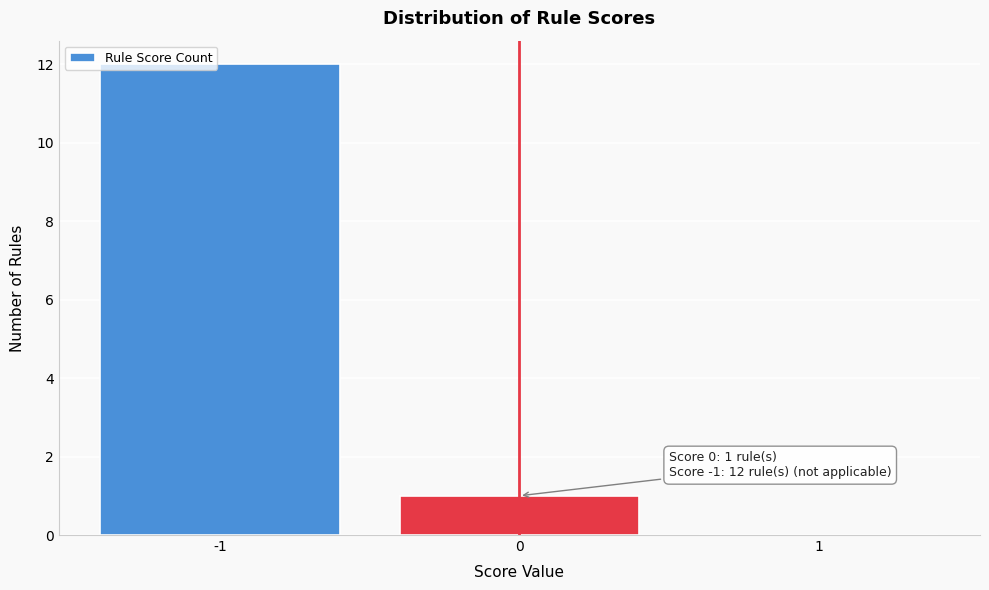

Over which range of the x-axis is the bar tallest?

-1.5 to -0.5